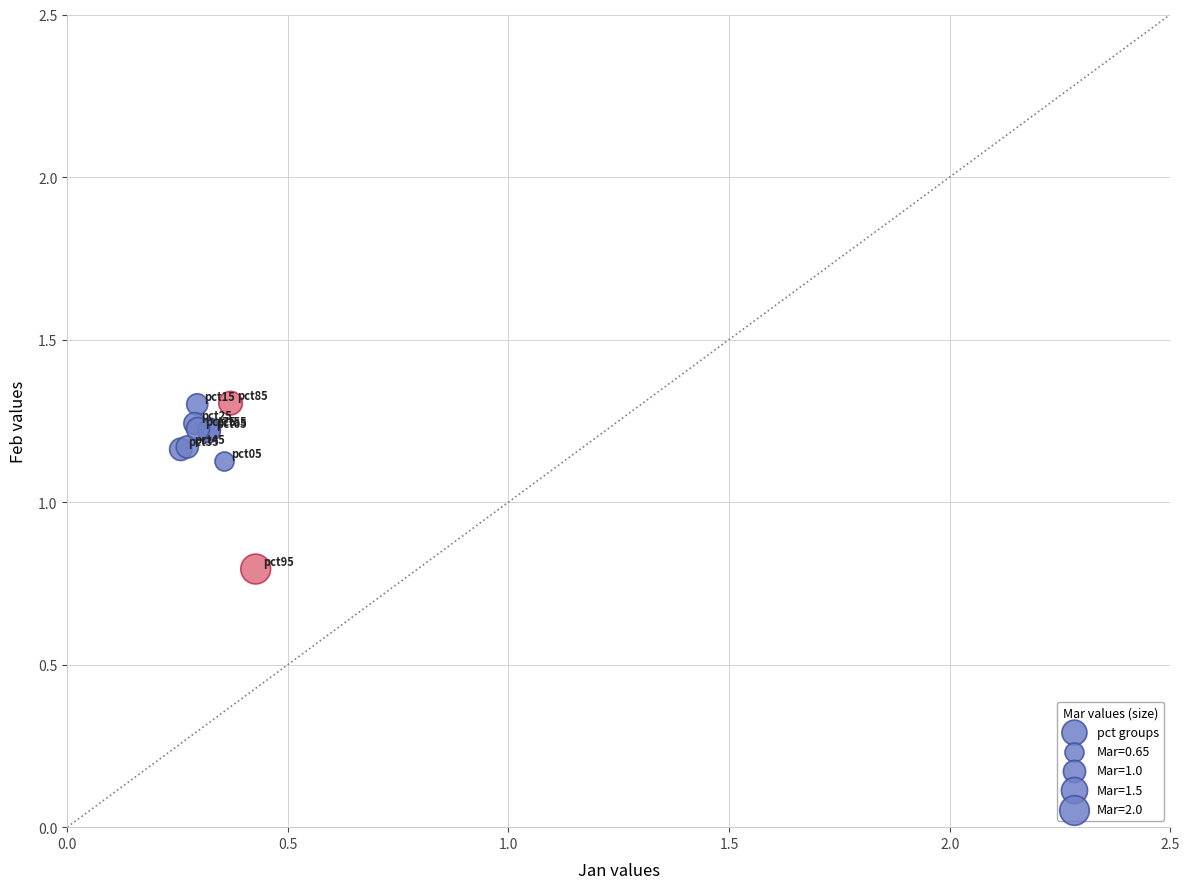

What Y value in the scatter plot is closest to 1?

1.1